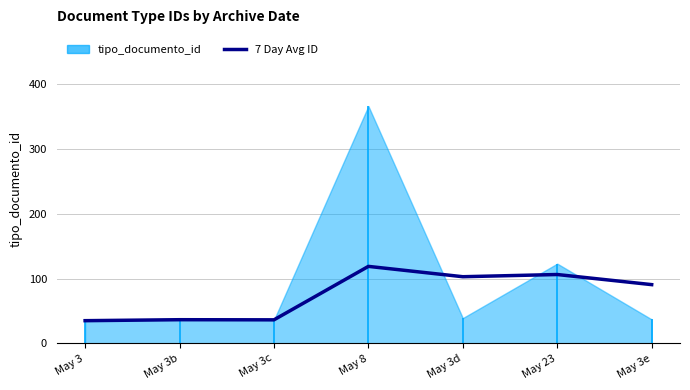

How many interior local valleys (lower than both neighbors) does the data have?

2